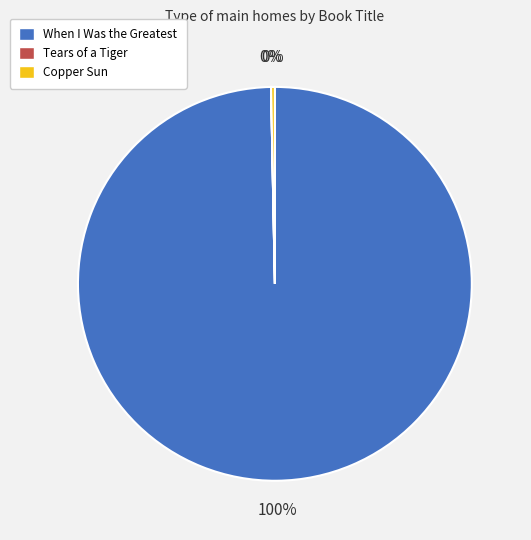

Is there any slice that represents more than half of the pie?

Yes